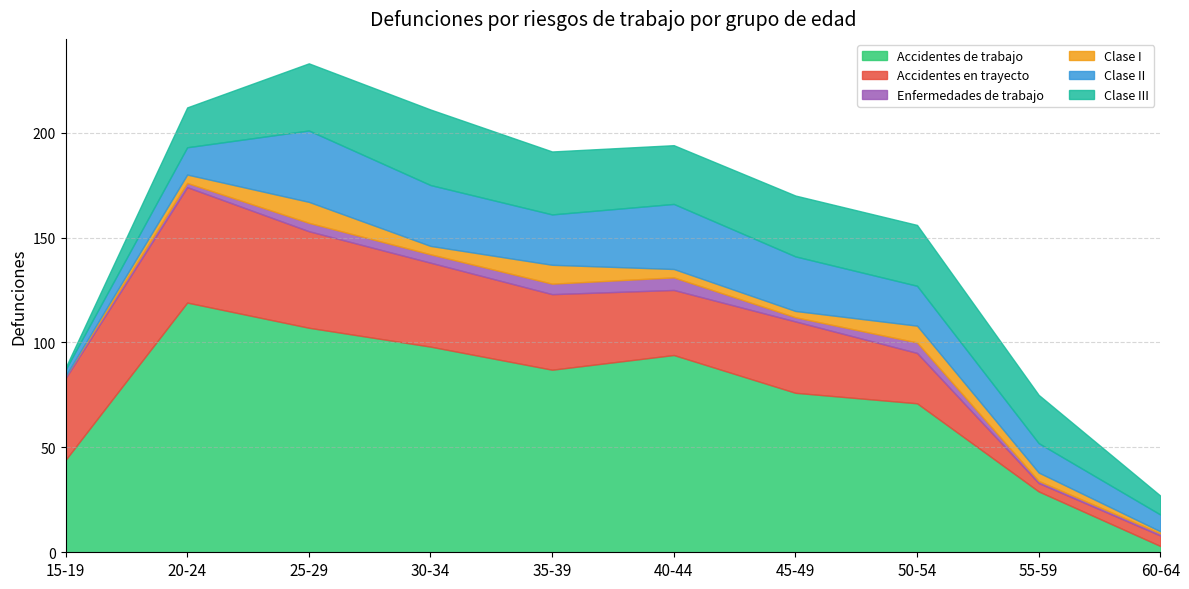

True or false: Clase II and Clase I cross at least once.

False